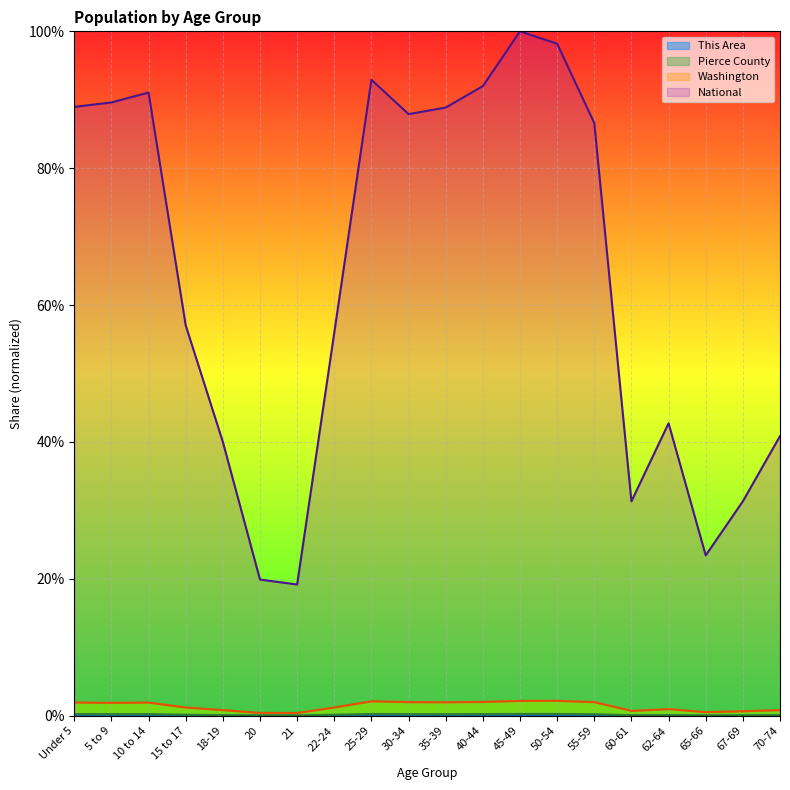

At which label does Pierce County reach its minimum?

21